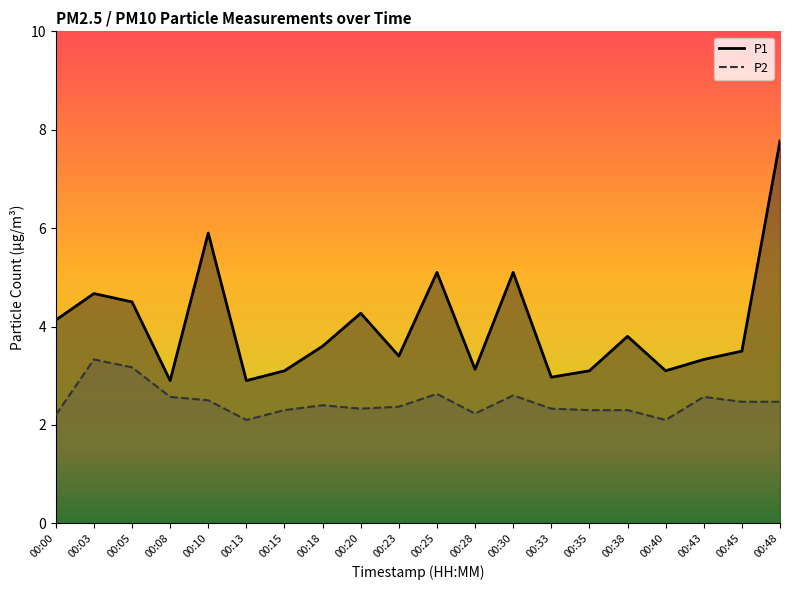

At which label does P2 reach its peak?

00:03